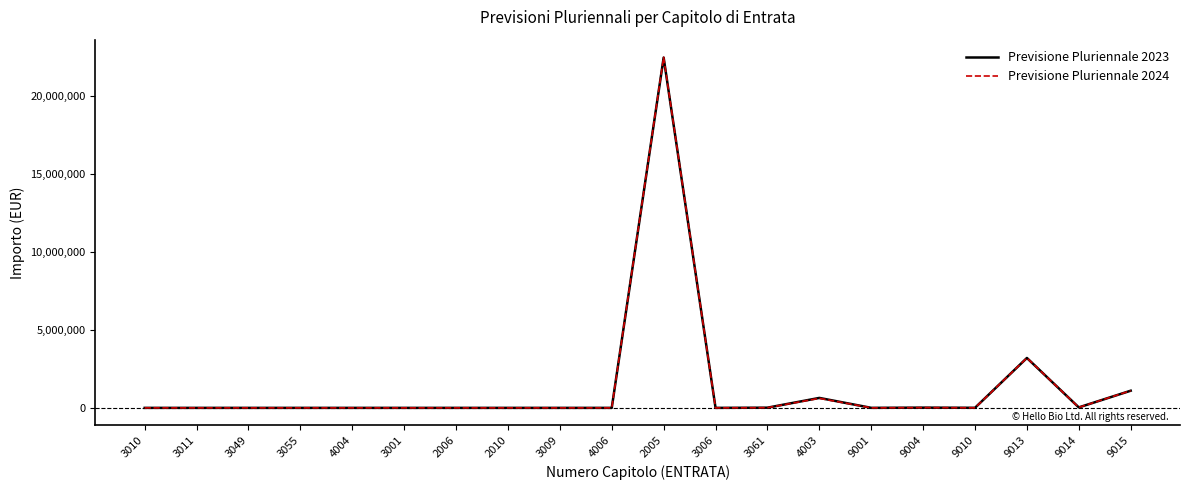

Which series has the largest range (max minus min)?

Previsione Pluriennale 2024